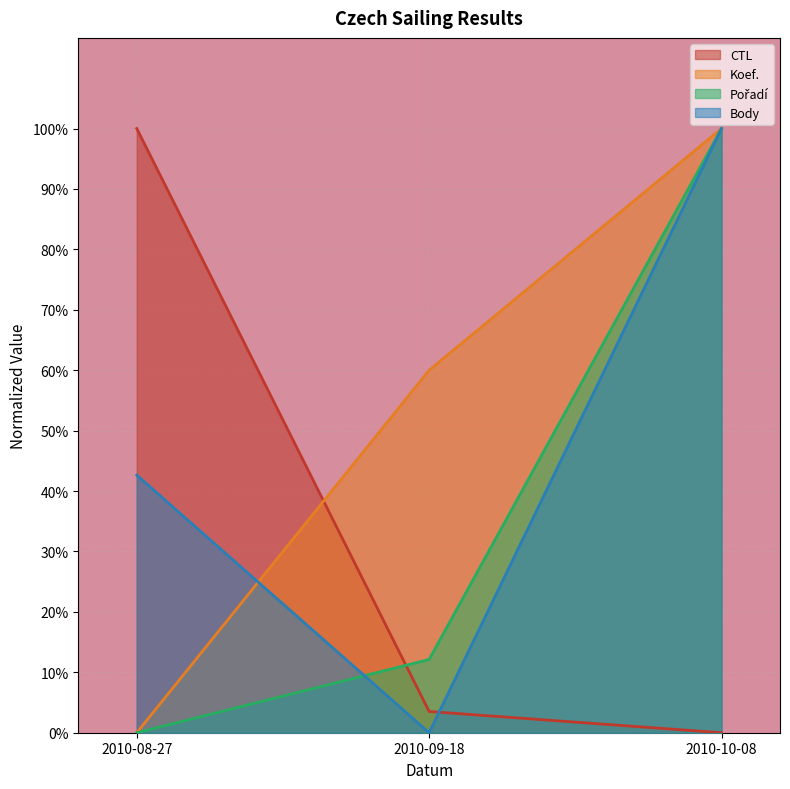

What is the value of the Body point at the 1st from the left?

0.4